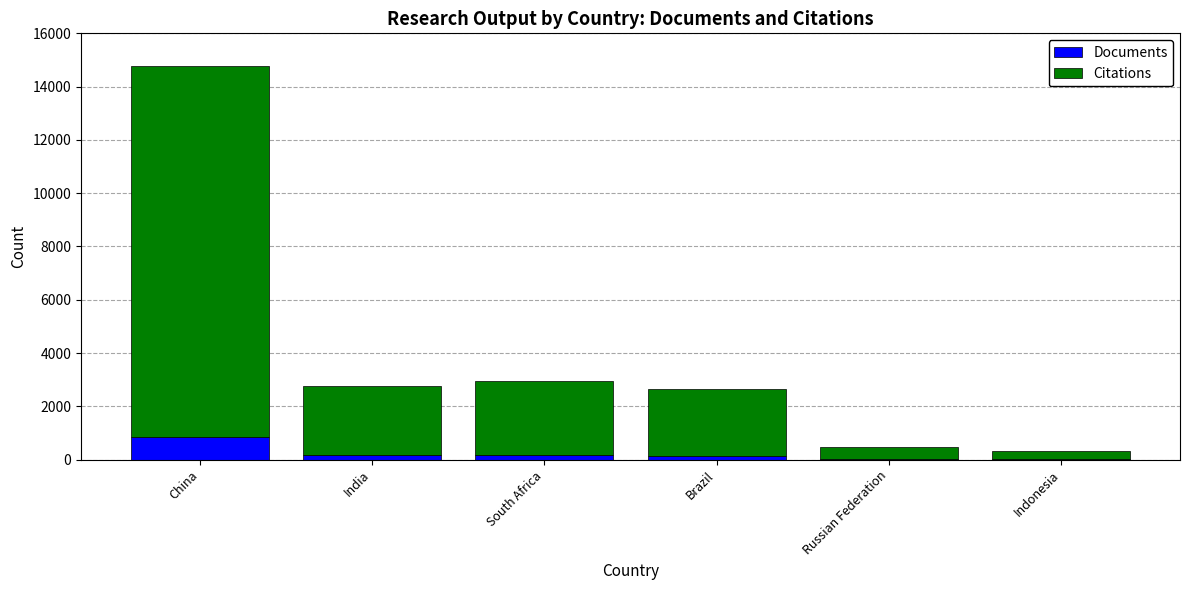

At which category is the sum across all series the highest?

China